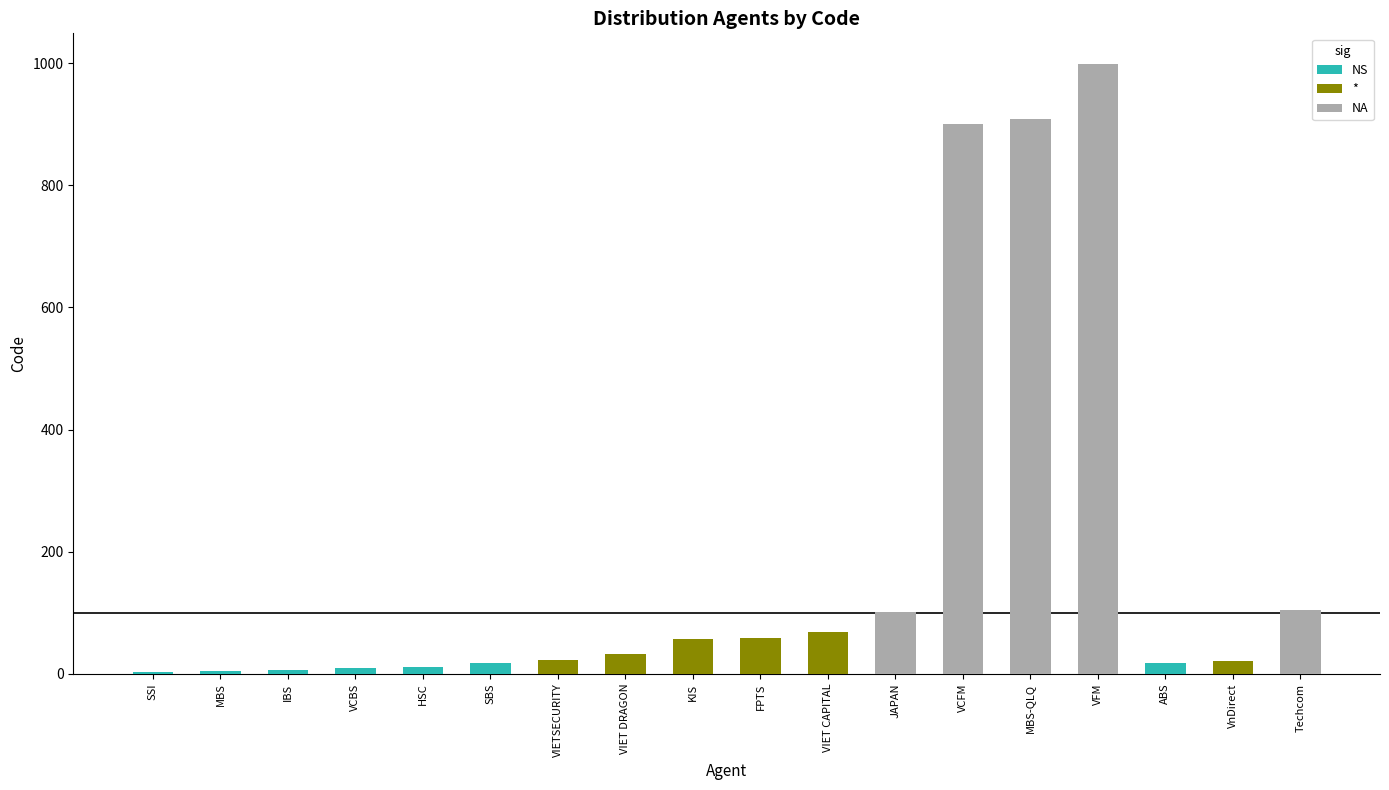

How many categories are shown in the chart?

18